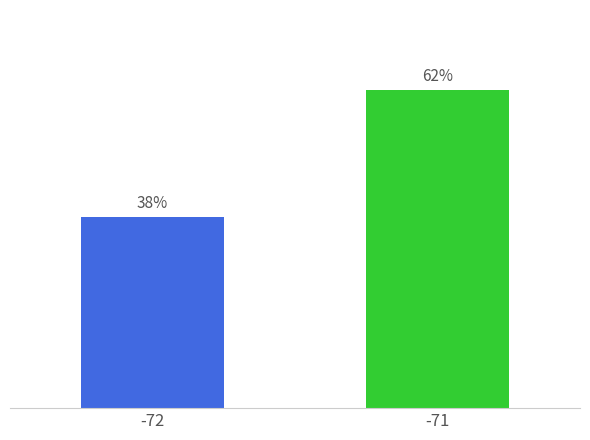

What is the sum of the values at -71 and -72?

100.0